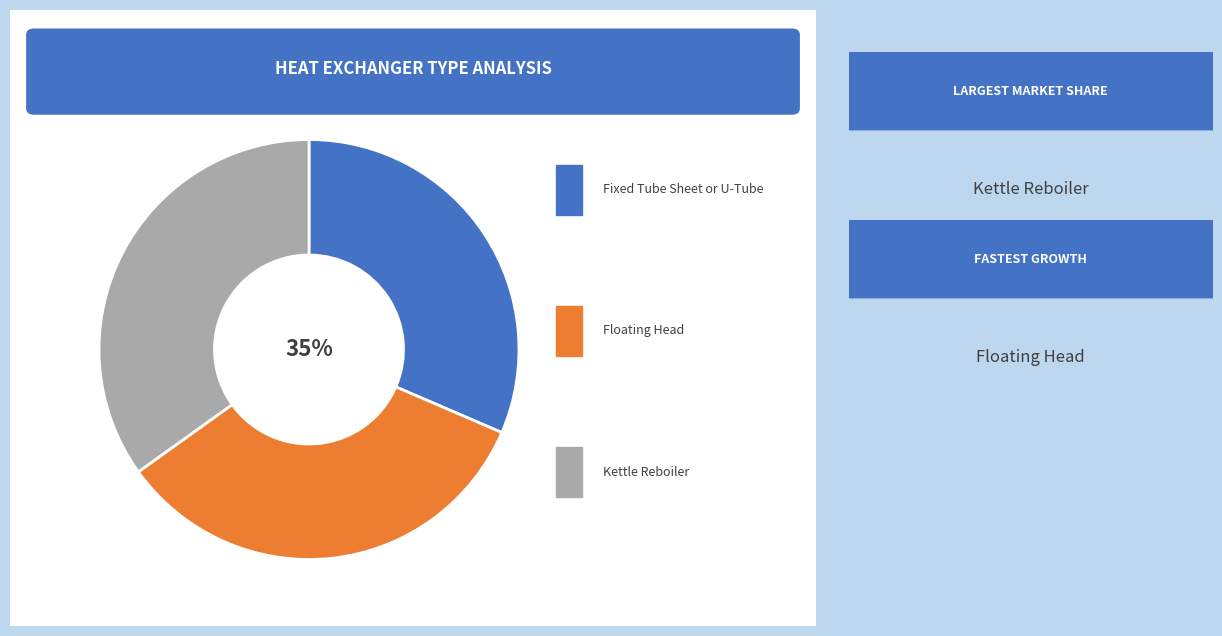

What percentage is NOT represented by Fixed Tube Sheet or U-Tube?

68.5%